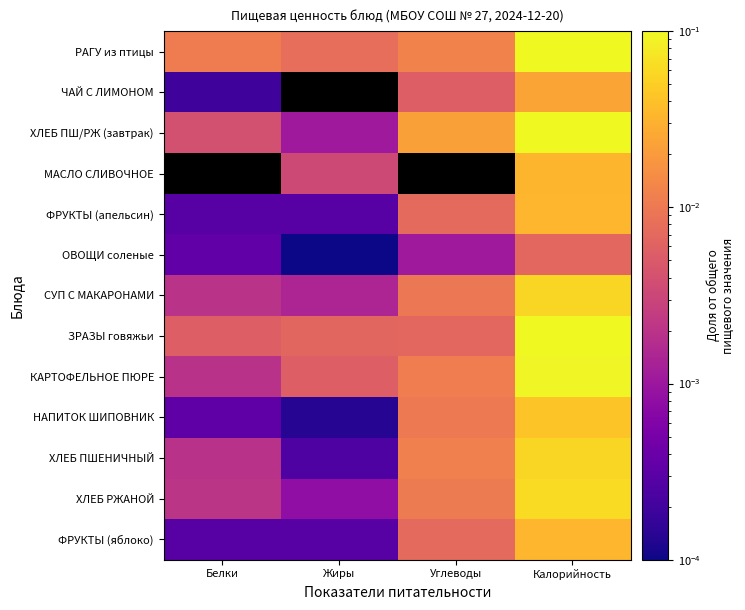

The value of СУП С МАКАРОНАМИ at Углеводы is 0.0. True or false?

False